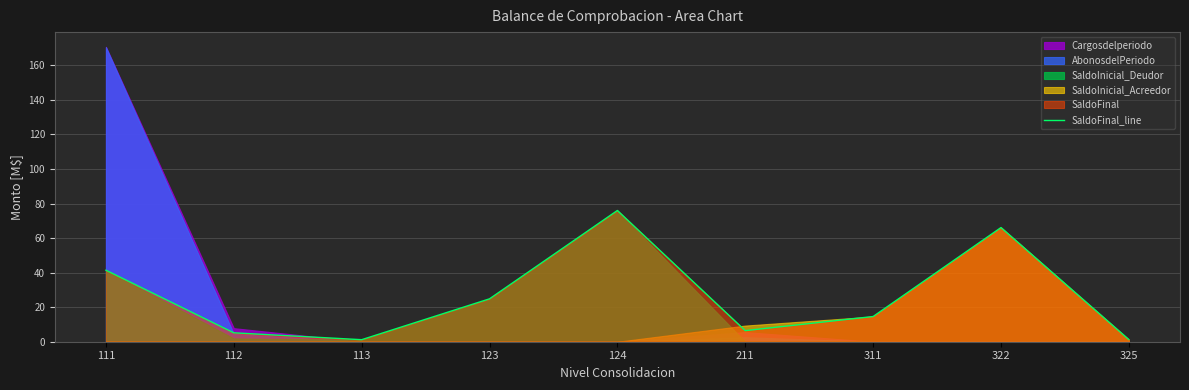

How many points are higher than both their immediate neighbors (excluding endpoints)?

2